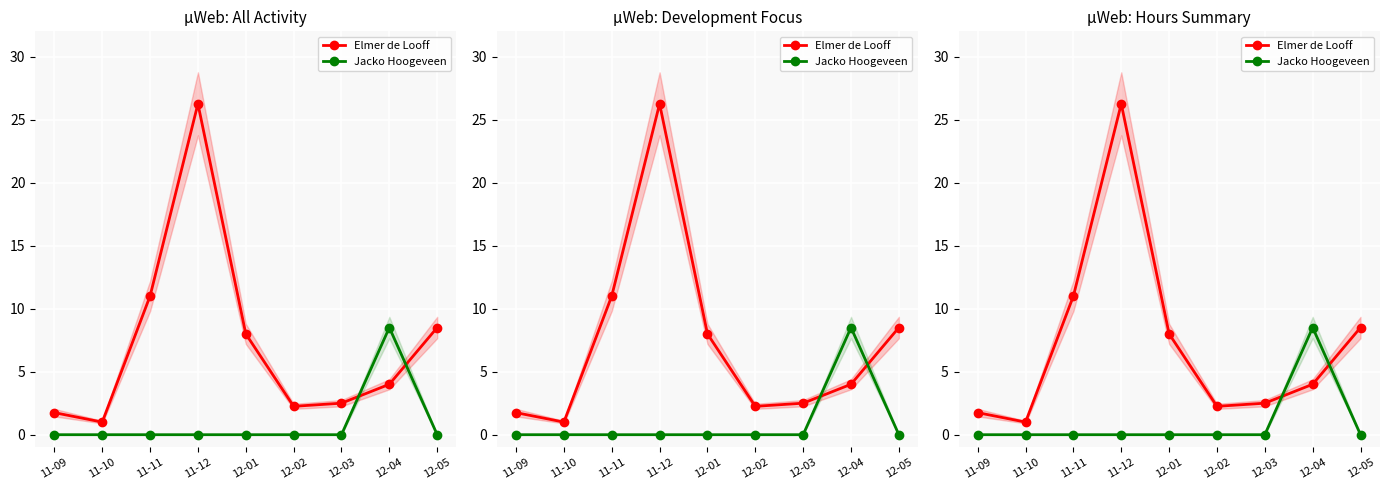

In Elmer de Looff, how many points are lower than both neighbors (excluding endpoints)?

2